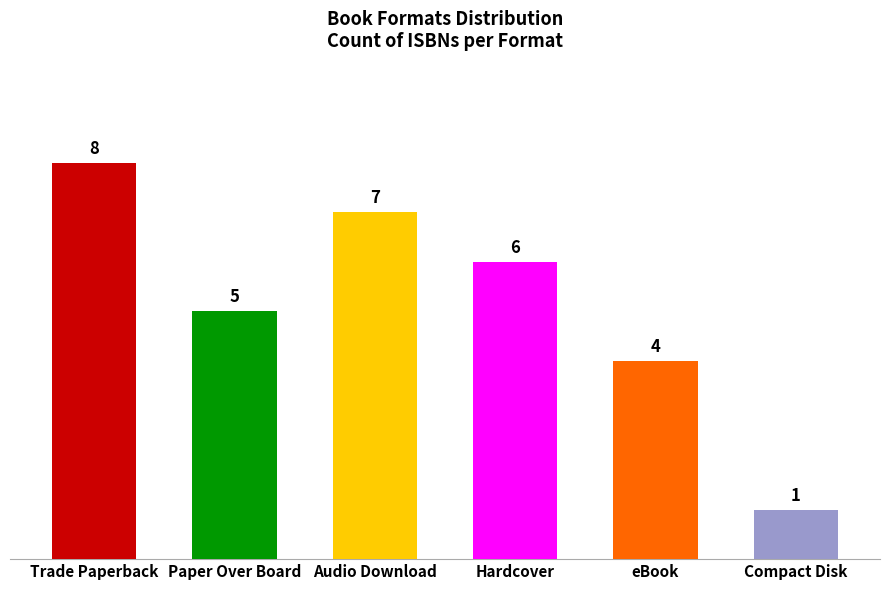

The value at eBook is 4. True or false?

True